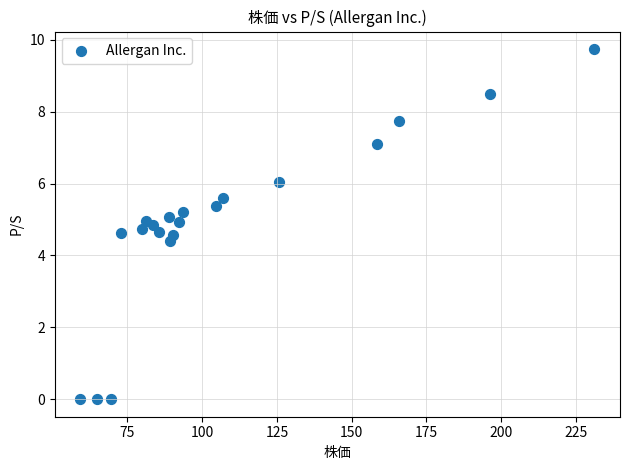

What Y value in the scatter plot is closest to 4?

4.4